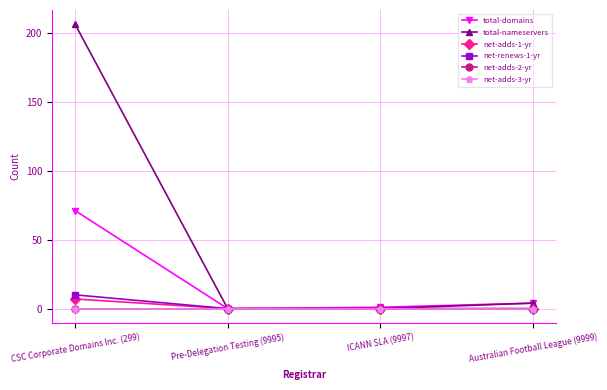

List the labels in order of total-nameservers value, smallest first.

Pre-Delegation Testing (9995), ICANN SLA (9997), Australian Football League (9999), CSC Corporate Domains Inc. (299)